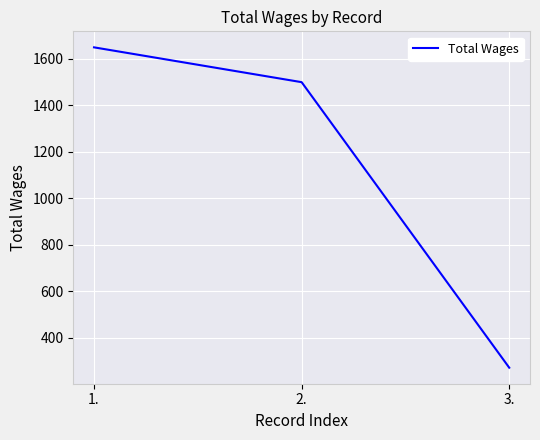

Is this an area chart (filled region under the line)?

No